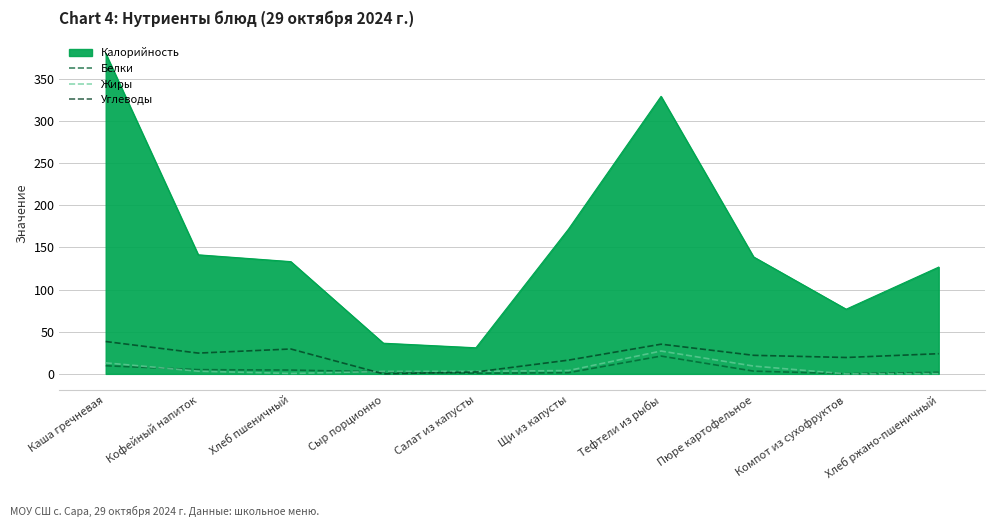

How many lines are shown in the chart?

4